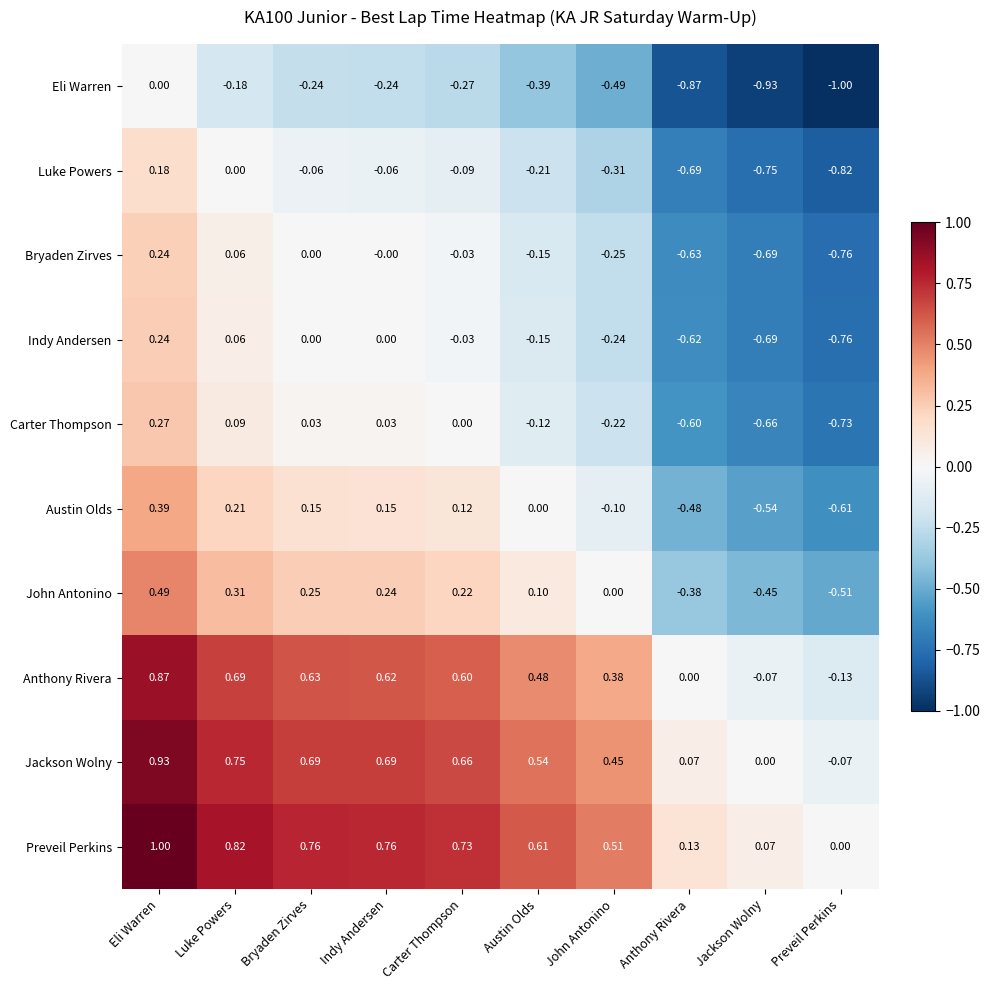

At which label is Luke Powers closest to 0?

Luke Powers